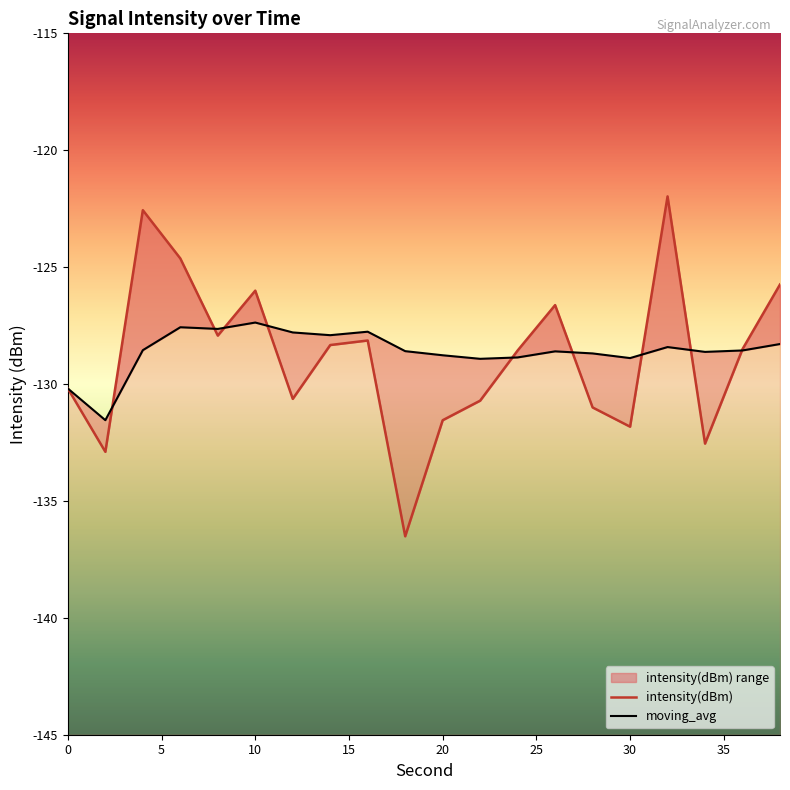

What is the value of the intensity(dBm) point at the 8th from the left?

-128.3